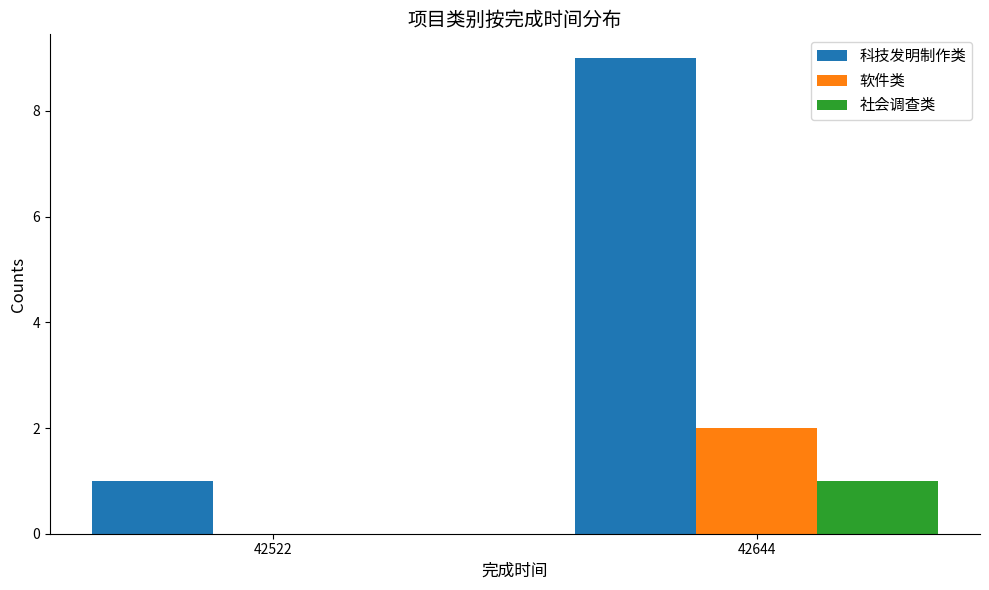

Which category has the highest value across all series?

42644